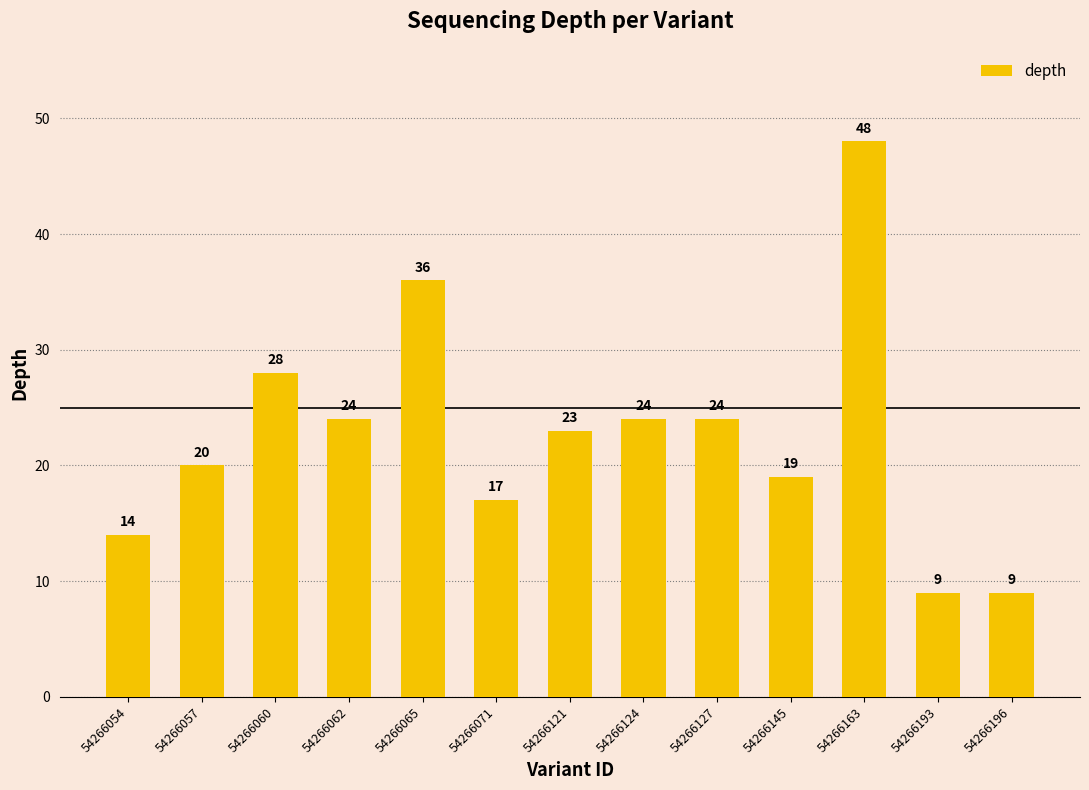

What is the minimum value shown in the chart?

9